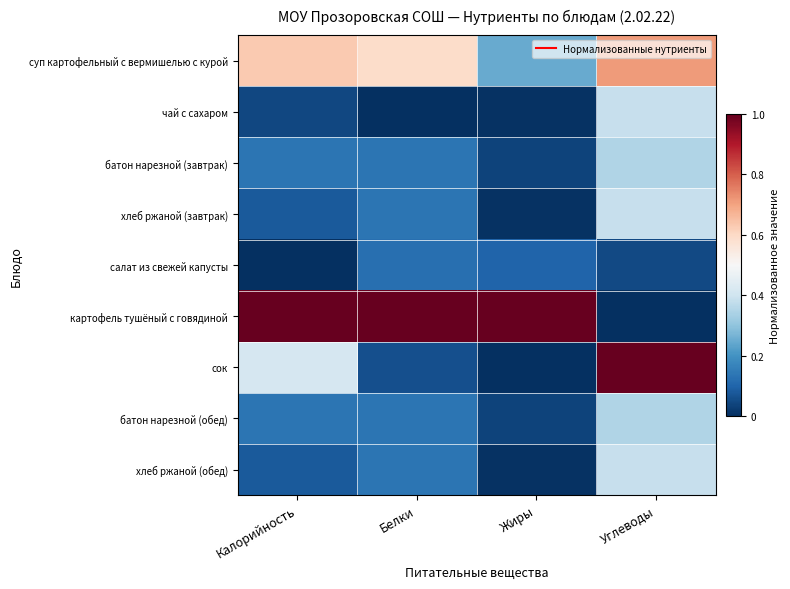

Reading left to right, what are all the values shown in this chart?

суп картофельный с вермишелью с курой: Калорийность=0.6	Белки=0.6	Жиры=0.2	Углеводы=0.7
чай с сахаром: Калорийность=0.0	Белки=0.0	Жиры=0.0	Углеводы=0.4
батон нарезной (завтрак): Калорийность=0.1	Белки=0.1	Жиры=0.0	Углеводы=0.3
хлеб ржаной (завтрак): Калорийность=0.1	Белки=0.1	Жиры=0.0	Углеводы=0.4
салат из свежей капусты: Калорийность=0.0	Белки=0.1	Жиры=0.1	Углеводы=0.0
картофель тушёный с говядиной: Калорийность=1.0	Белки=1.0	Жиры=1.0	Углеводы=0.0
сок: Калорийность=0.4	Белки=0.1	Жиры=0.0	Углеводы=1.0
батон нарезной (обед): Калорийность=0.1	Белки=0.1	Жиры=0.0	Углеводы=0.3
хлеб ржаной (обед): Калорийность=0.1	Белки=0.1	Жиры=0.0	Углеводы=0.4